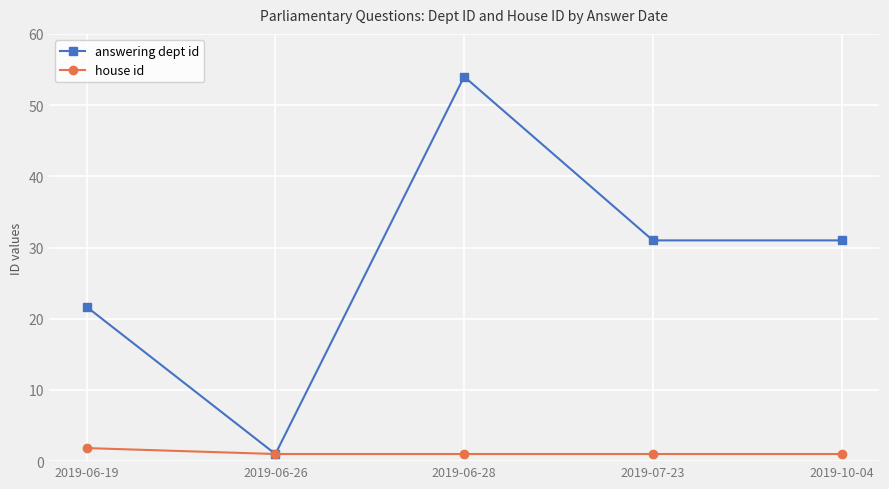

What is the sum of all house id values?

5.8